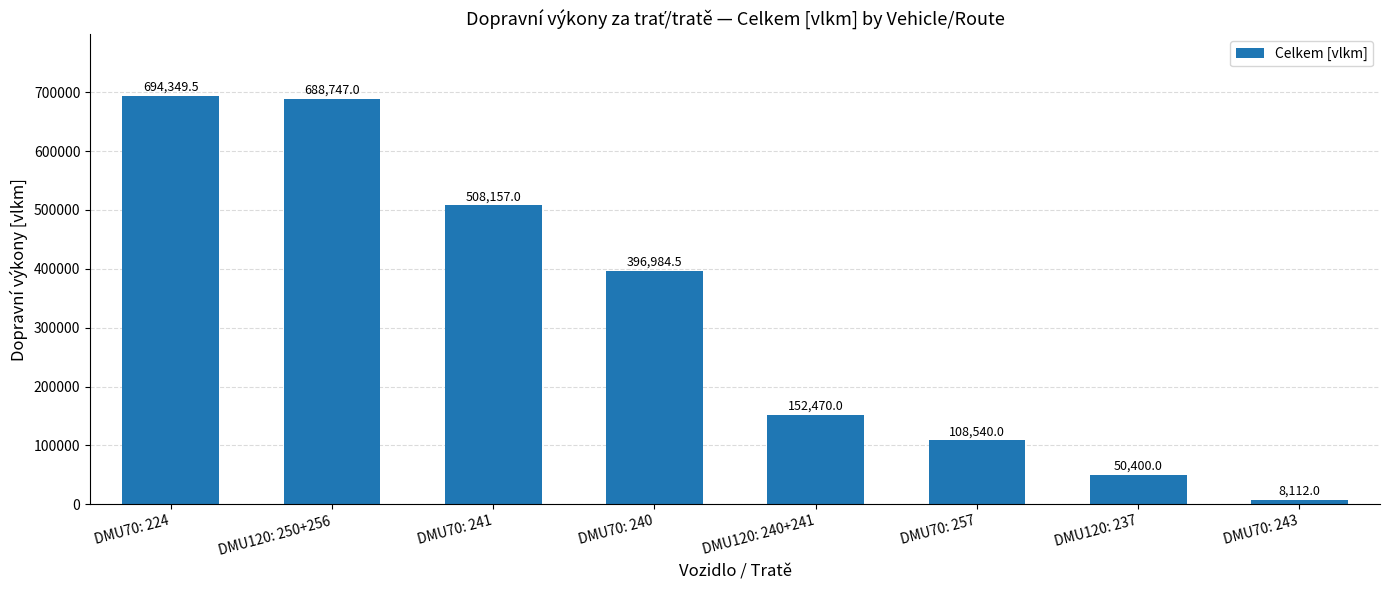

Reading left to right, extract all data points from this chart.

694349.5	688747.0	508157.0	396984.5	152470.0	108540.0	50400.0	8112.0